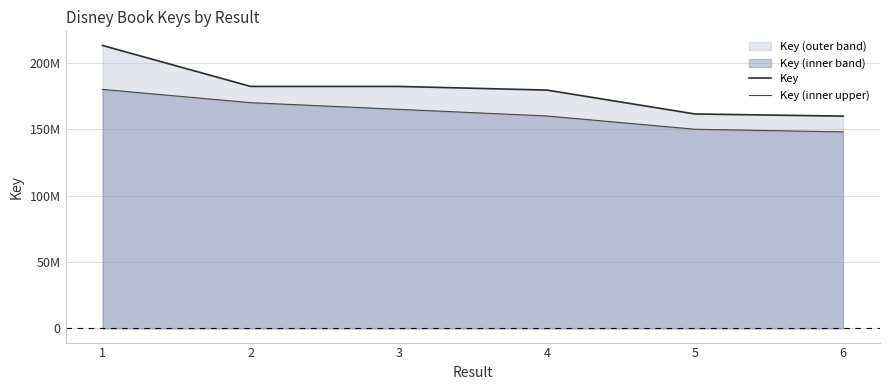

Rank the categories by Key (inner upper) value from lowest to highest.

6, 5, 4, 3, 2, 1